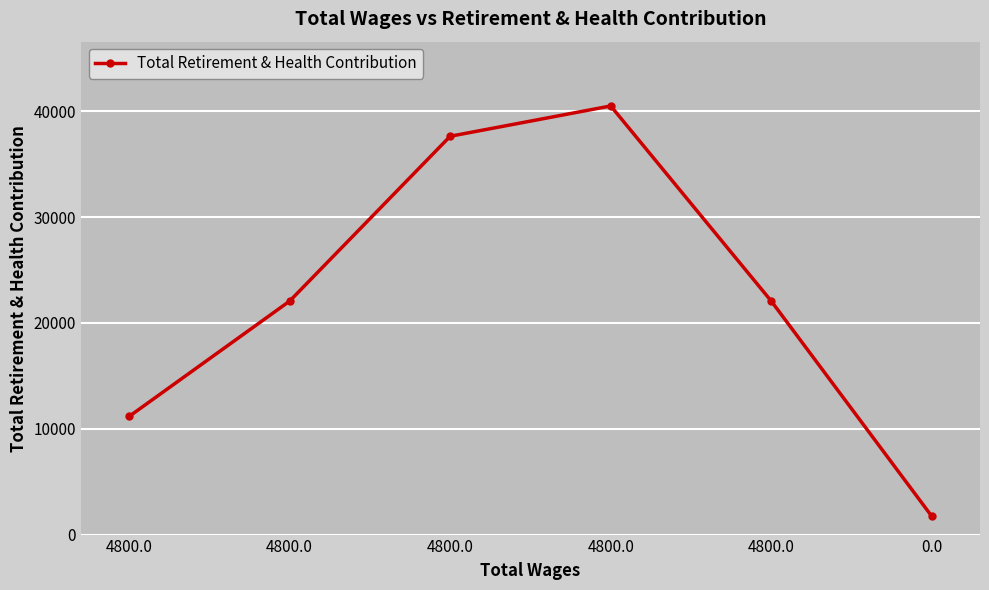

How many lines are shown in the chart?

1